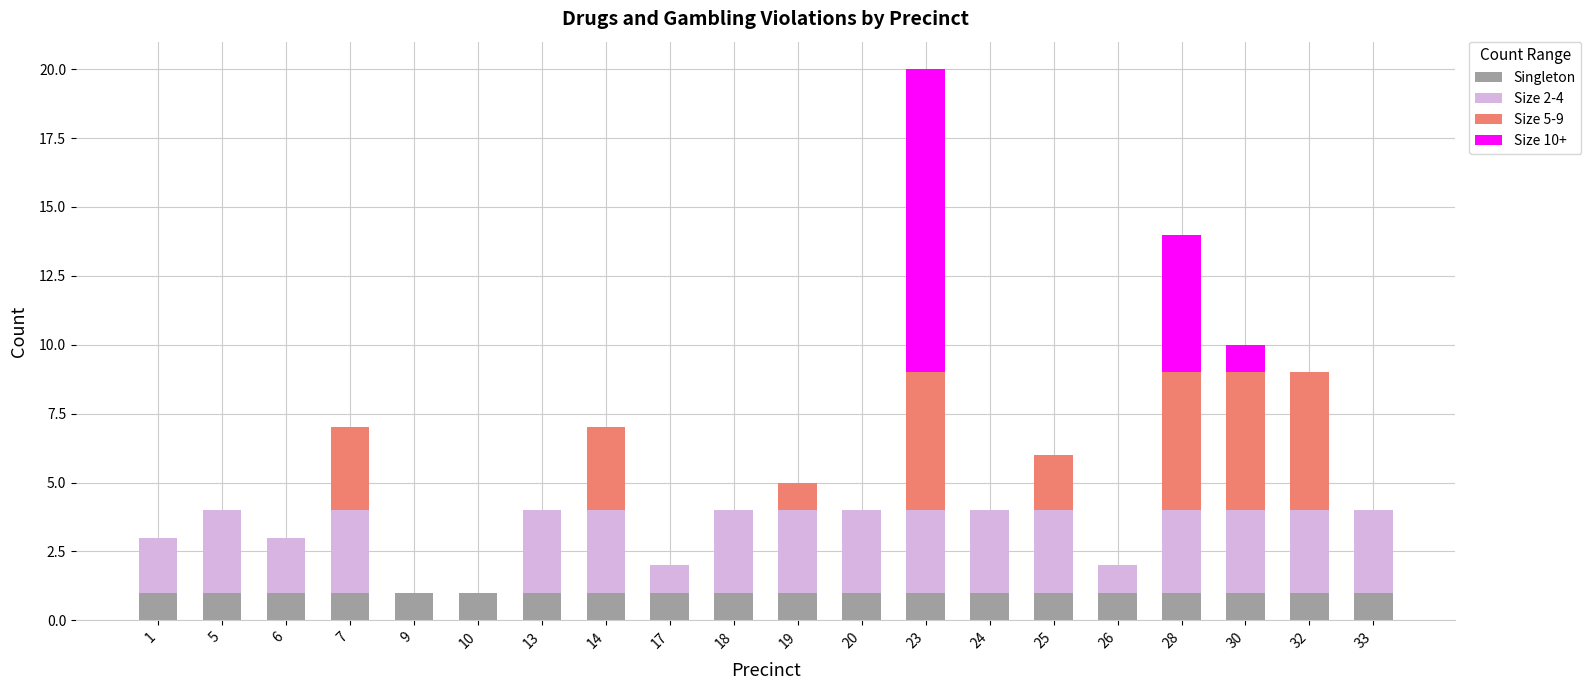

Count the number of data series in this chart.

4